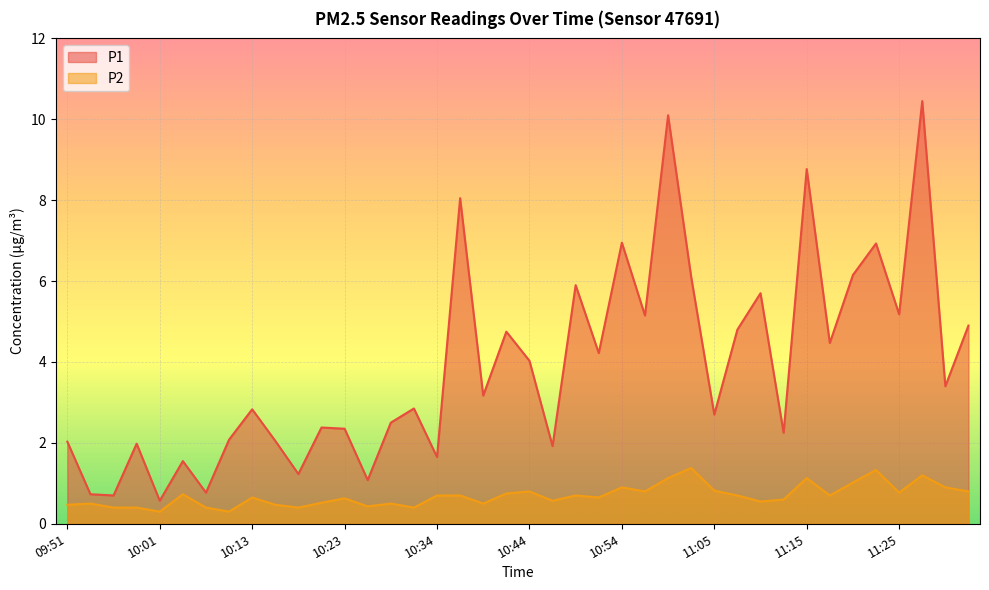

What are all the series names shown in the legend?

P1, P2